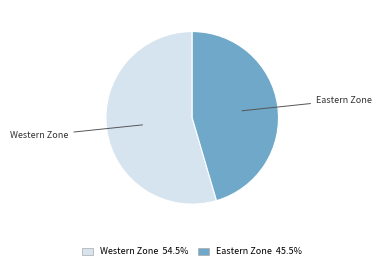

Combined, do Western Zone and Eastern Zone account for over 50%?

Yes